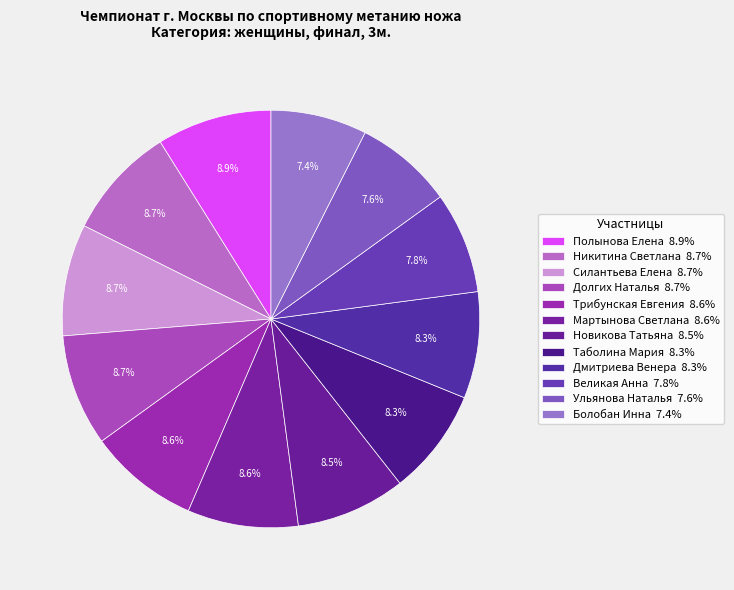

How many segments does this pie chart have?

12